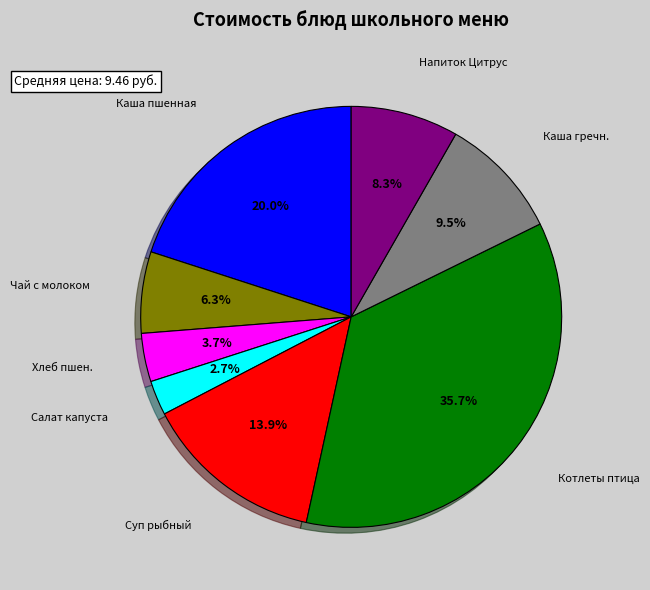

Approximately how many times larger is the value at Котлеты птица compared to Каша гречн.?

3.8